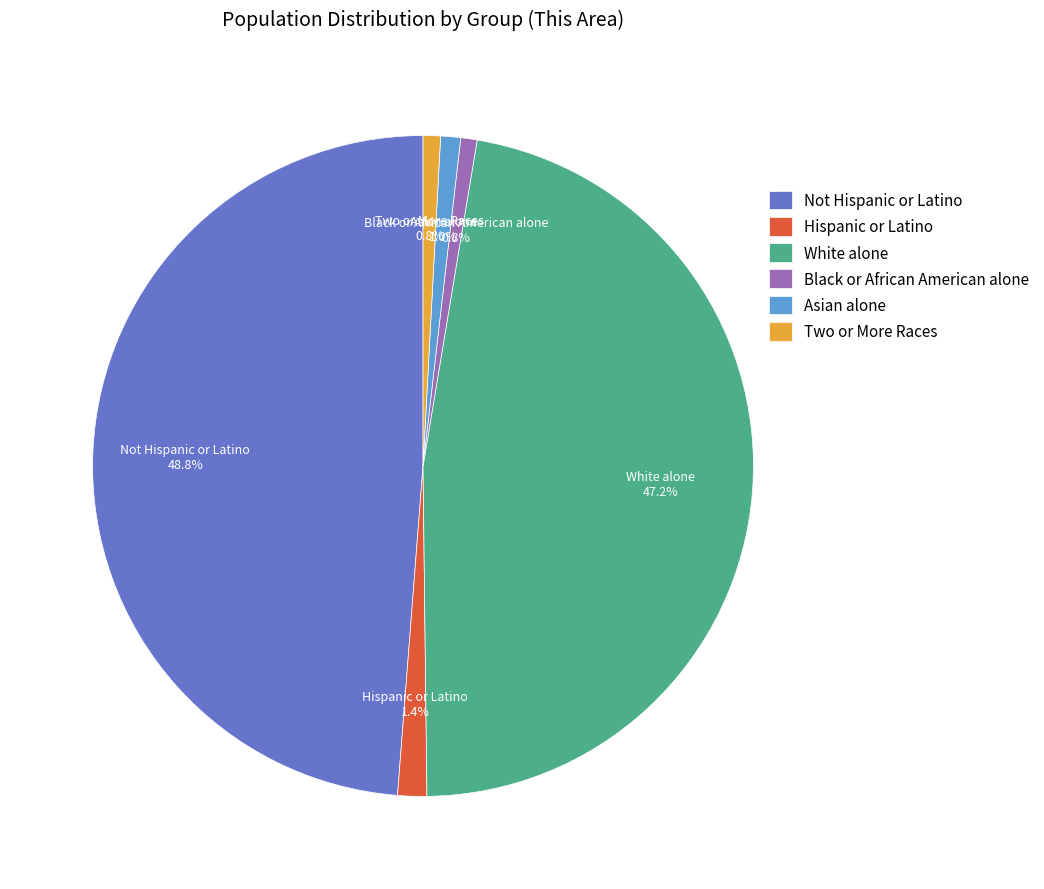

What portion of the pie excludes Not Hispanic or Latino?

51.2%